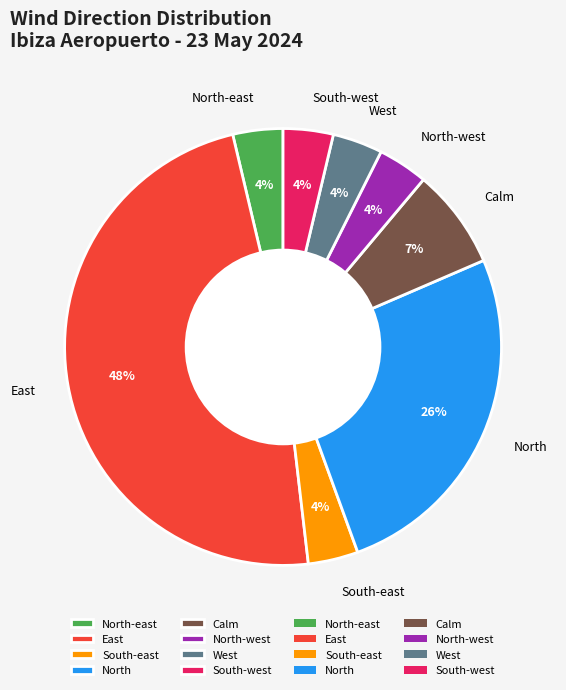

Does any single category account for the majority?

No